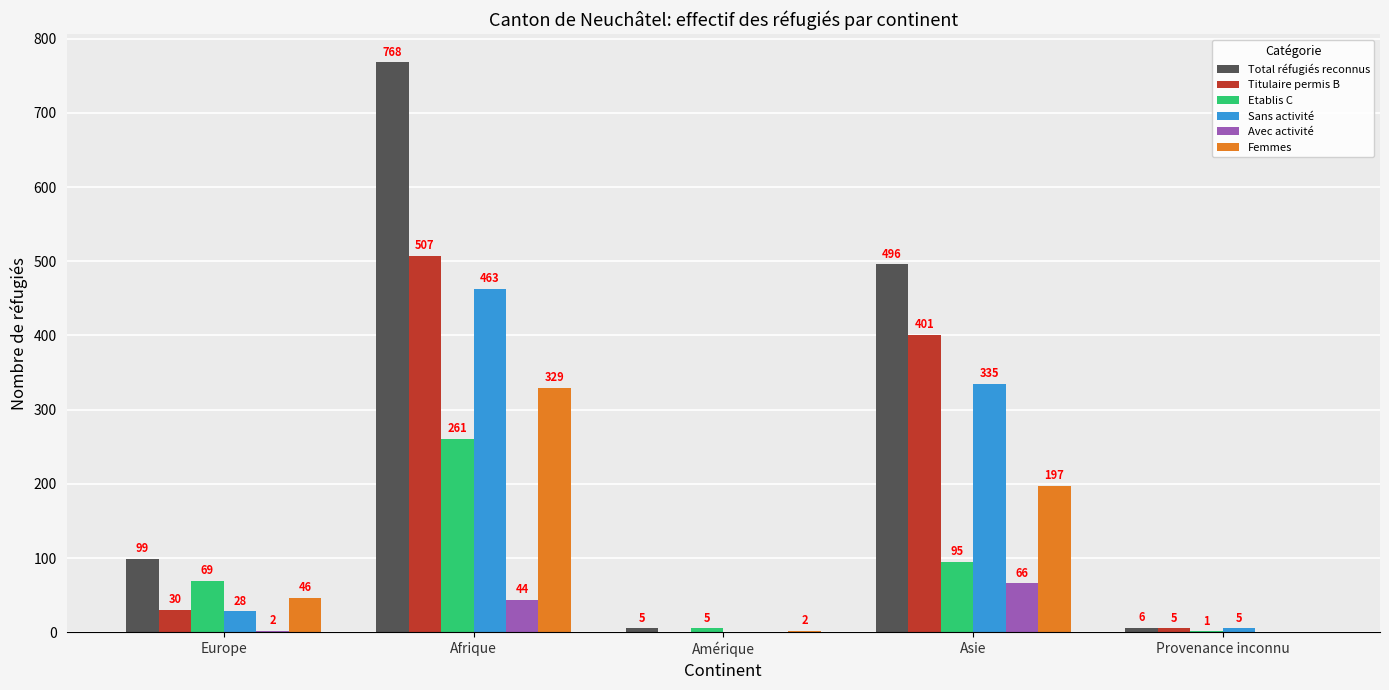

Which series has the largest total across all categories?

Total réfugiés reconnus